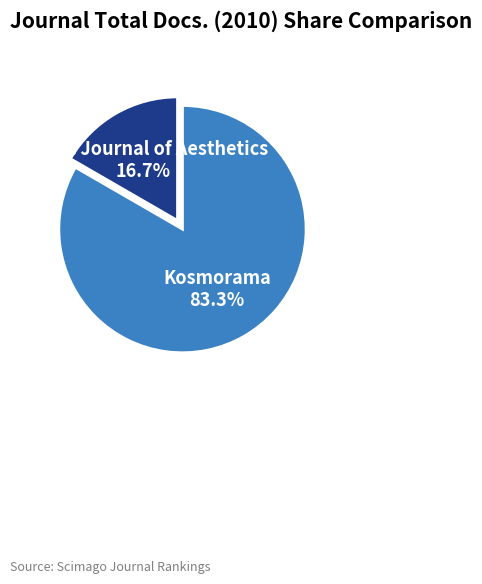

Which category has the biggest portion of the pie?

Kosmorama